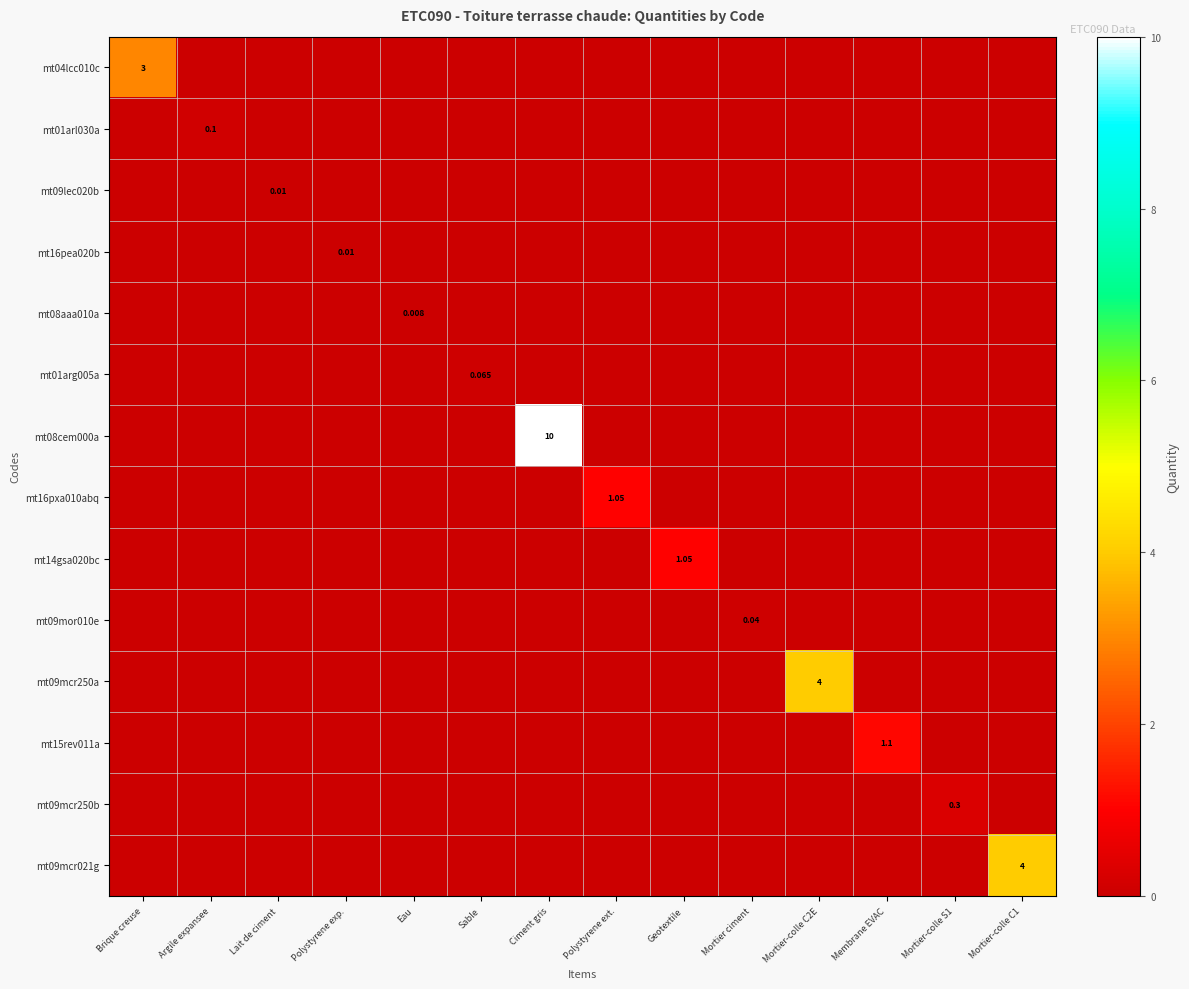

At how many categories does at least one series exceed 2?

4